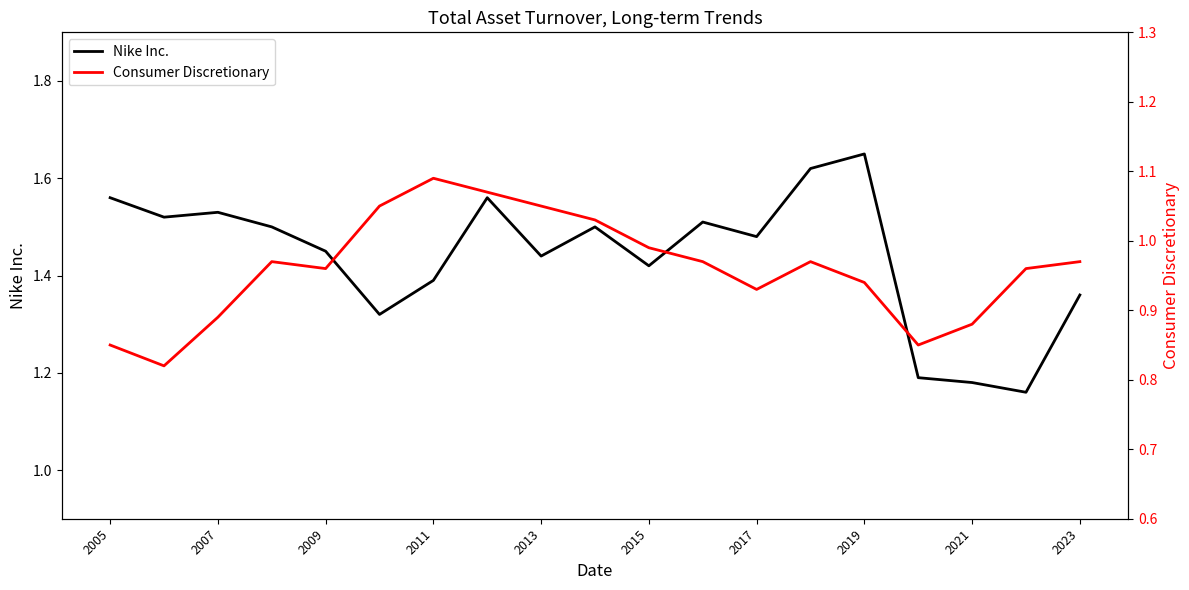

Does the chart have visible grid lines?

No